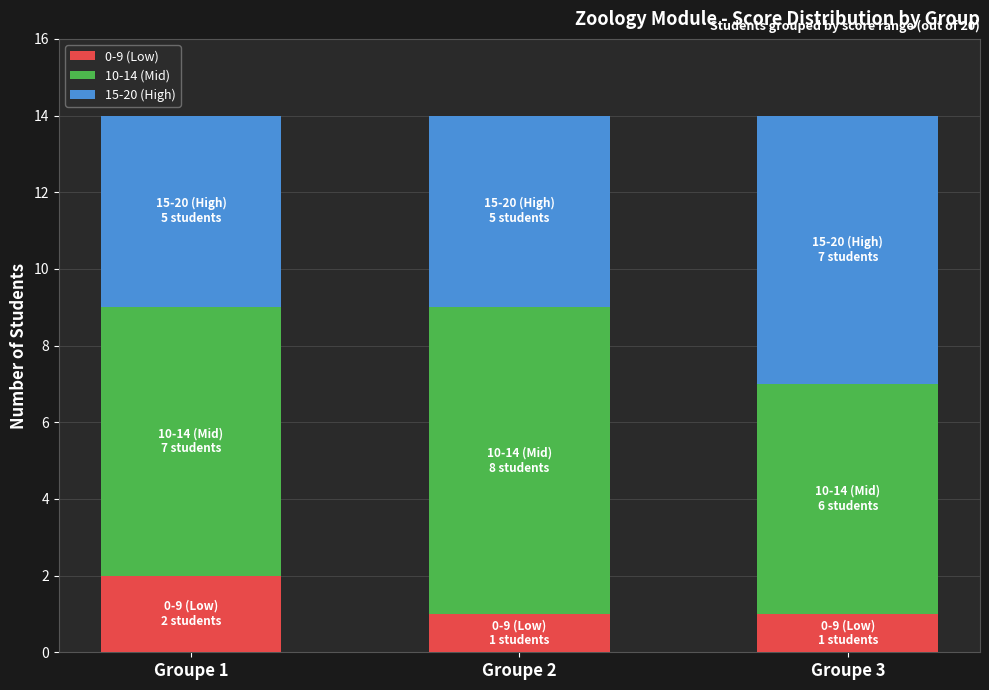

Which category has the highest value in the 0-9 (Low) series?

Groupe 1